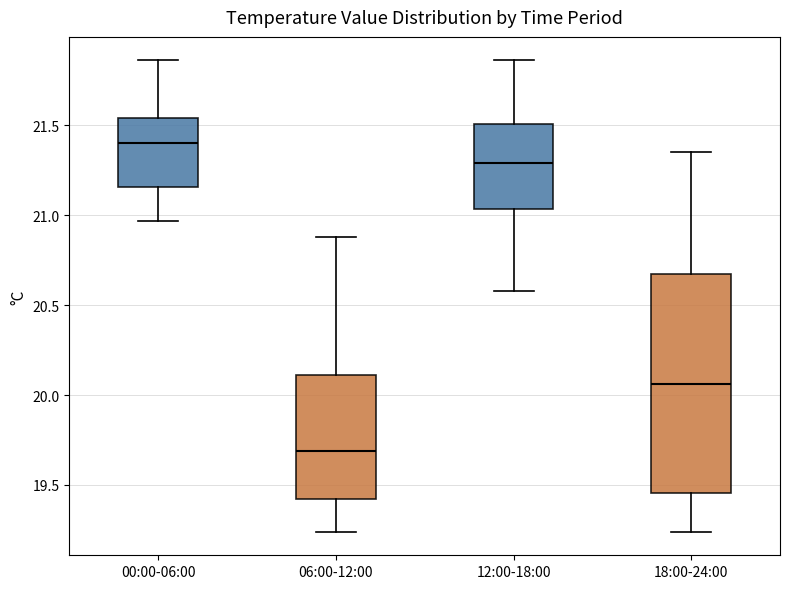

Where is the upper edge of the box for 18:00-24:00 on the y-axis? The values are not printed on the chart, so give them approximately, as read against the axis.

20.65